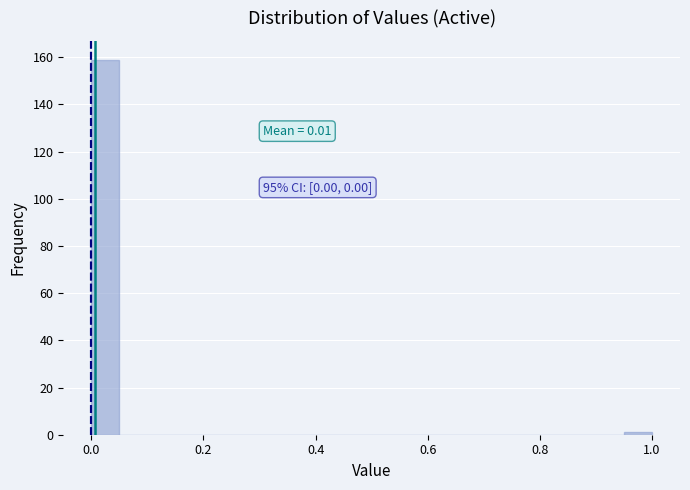

Read against the x-axis, roughly where is the centre of the tallest bar?

0.02